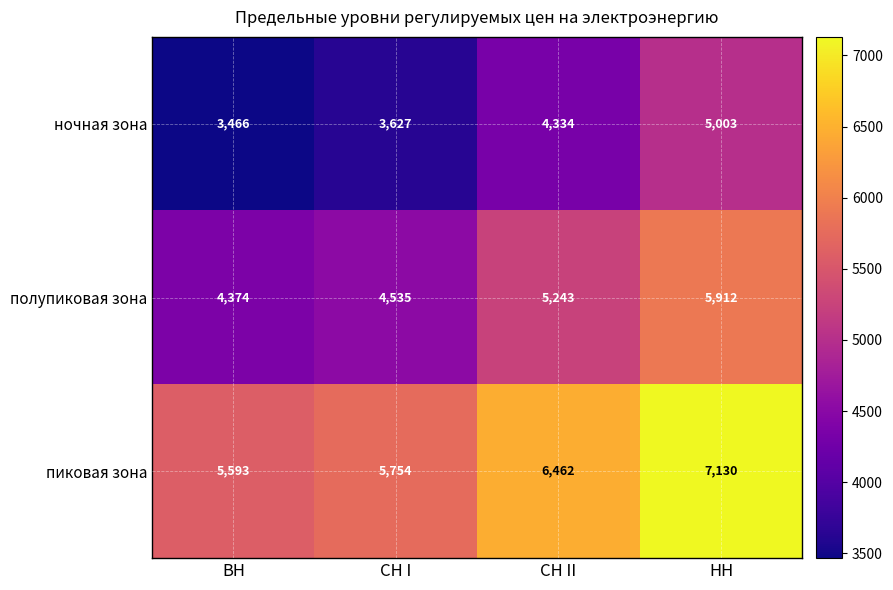

Rank the series by their maximum value, from lowest to highest.

ночная зона, полупиковая зона, пиковая зона